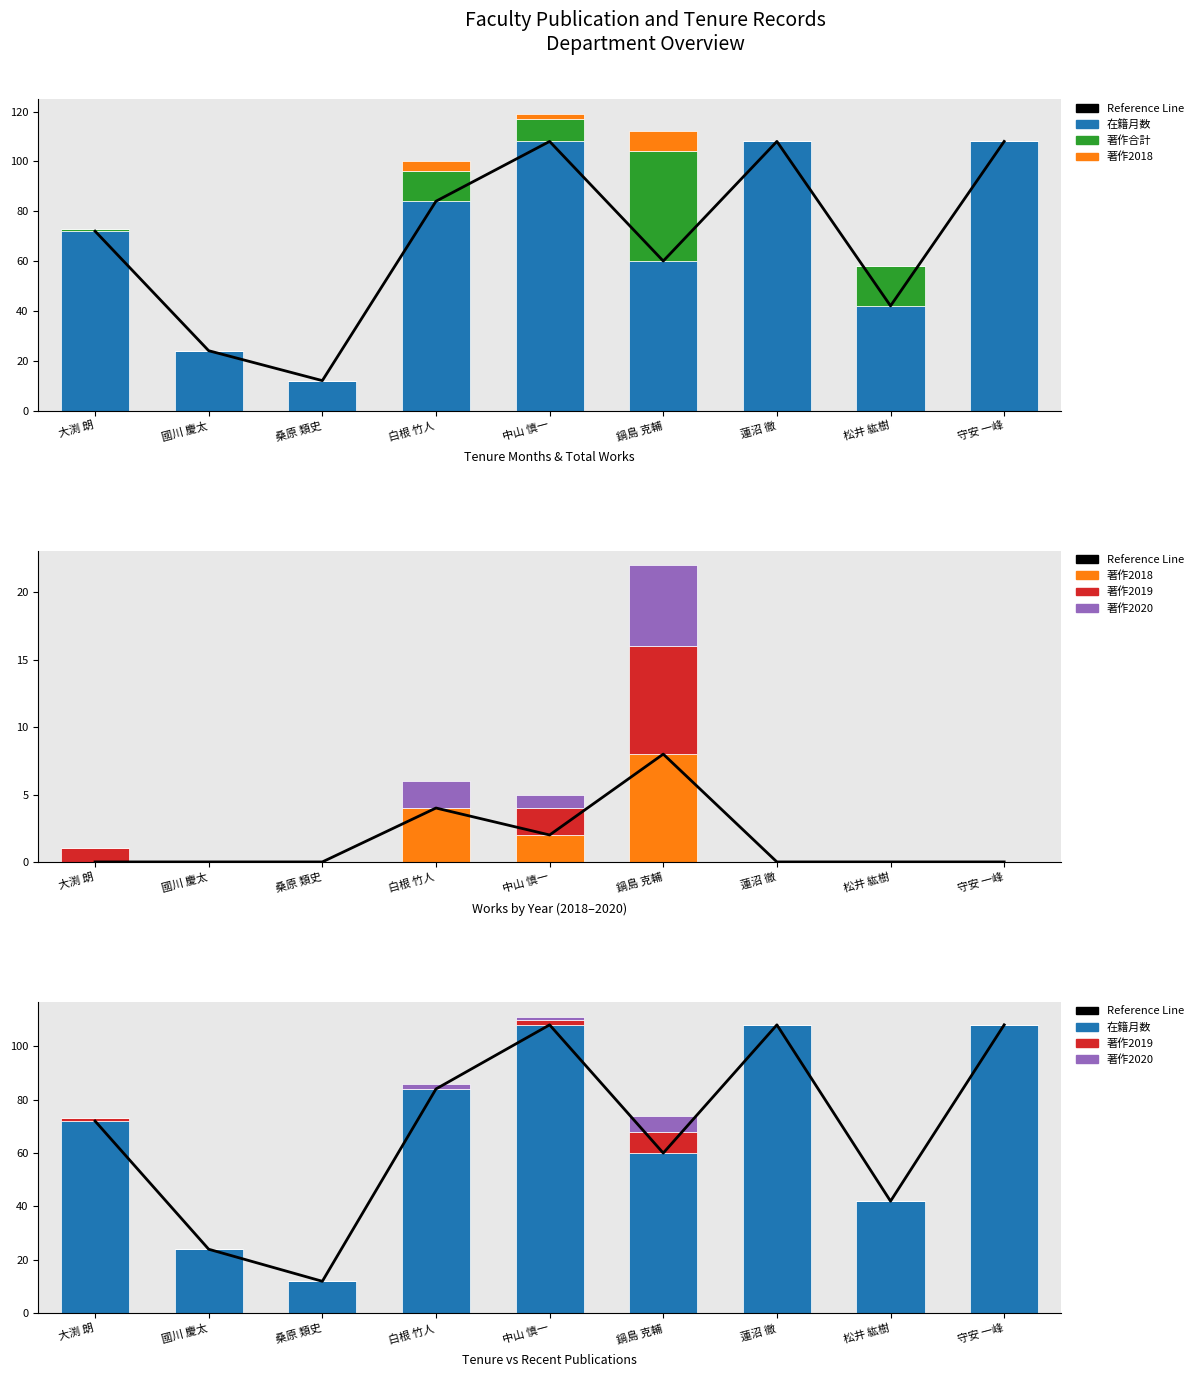

What is the average value of the 著作2018 series?

2